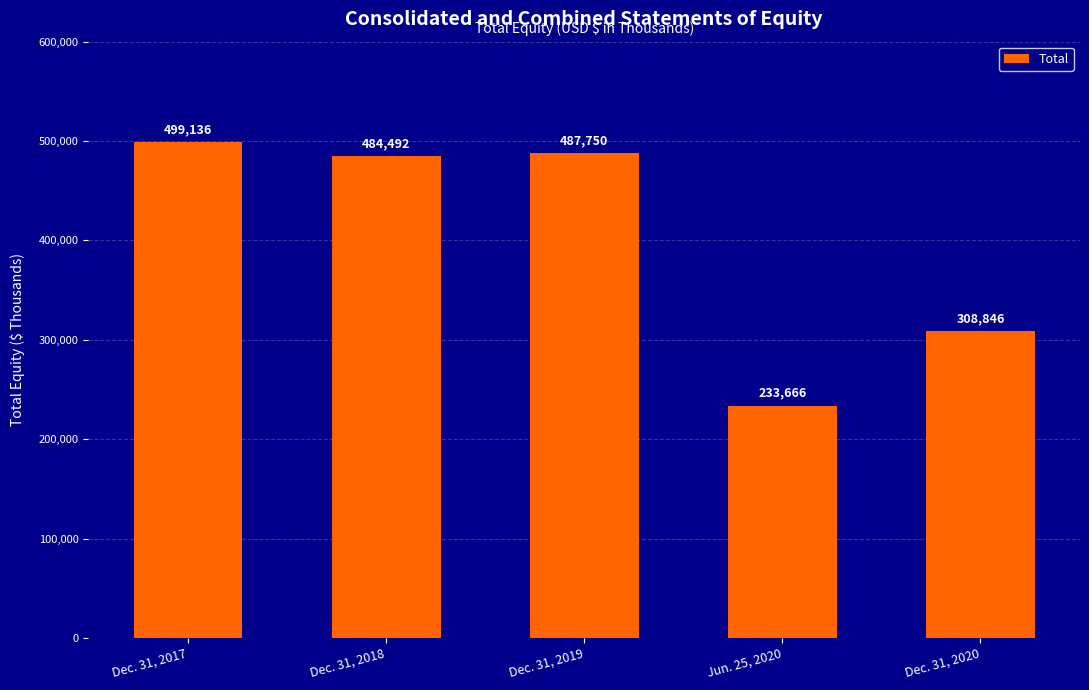

The value at Dec. 31, 2019 is 487750. True or false?

True